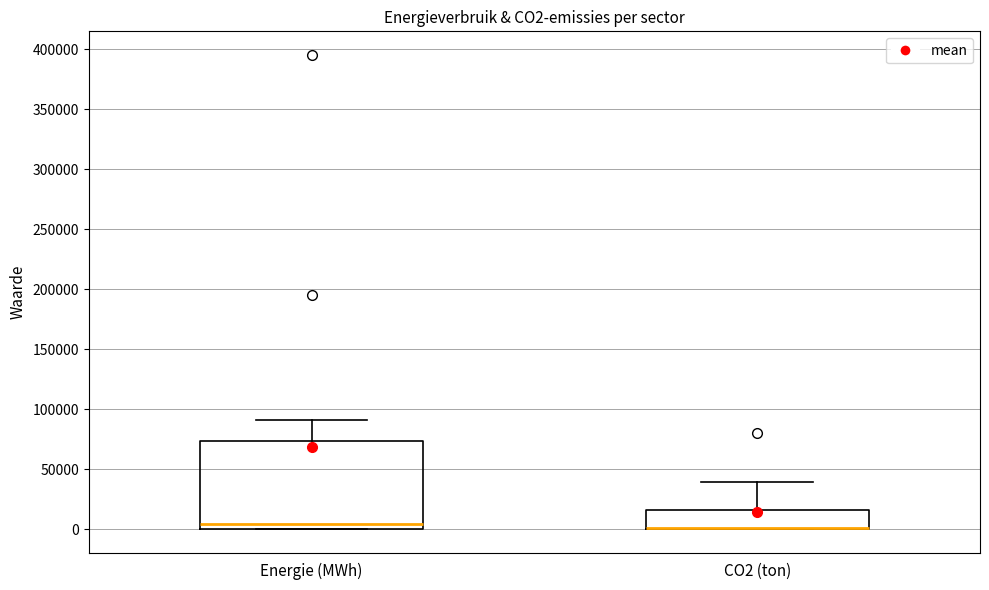

Which box is the tallest, from its lower edge to its upper edge?

Energie (MWh)